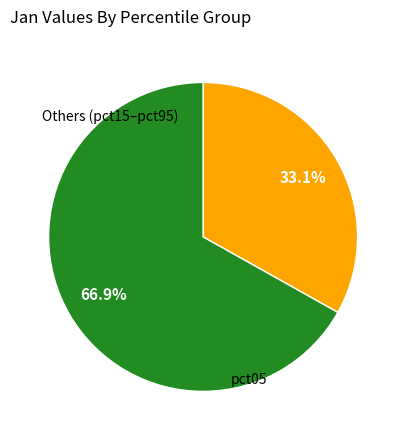

Is there any slice that represents more than half of the pie?

Yes